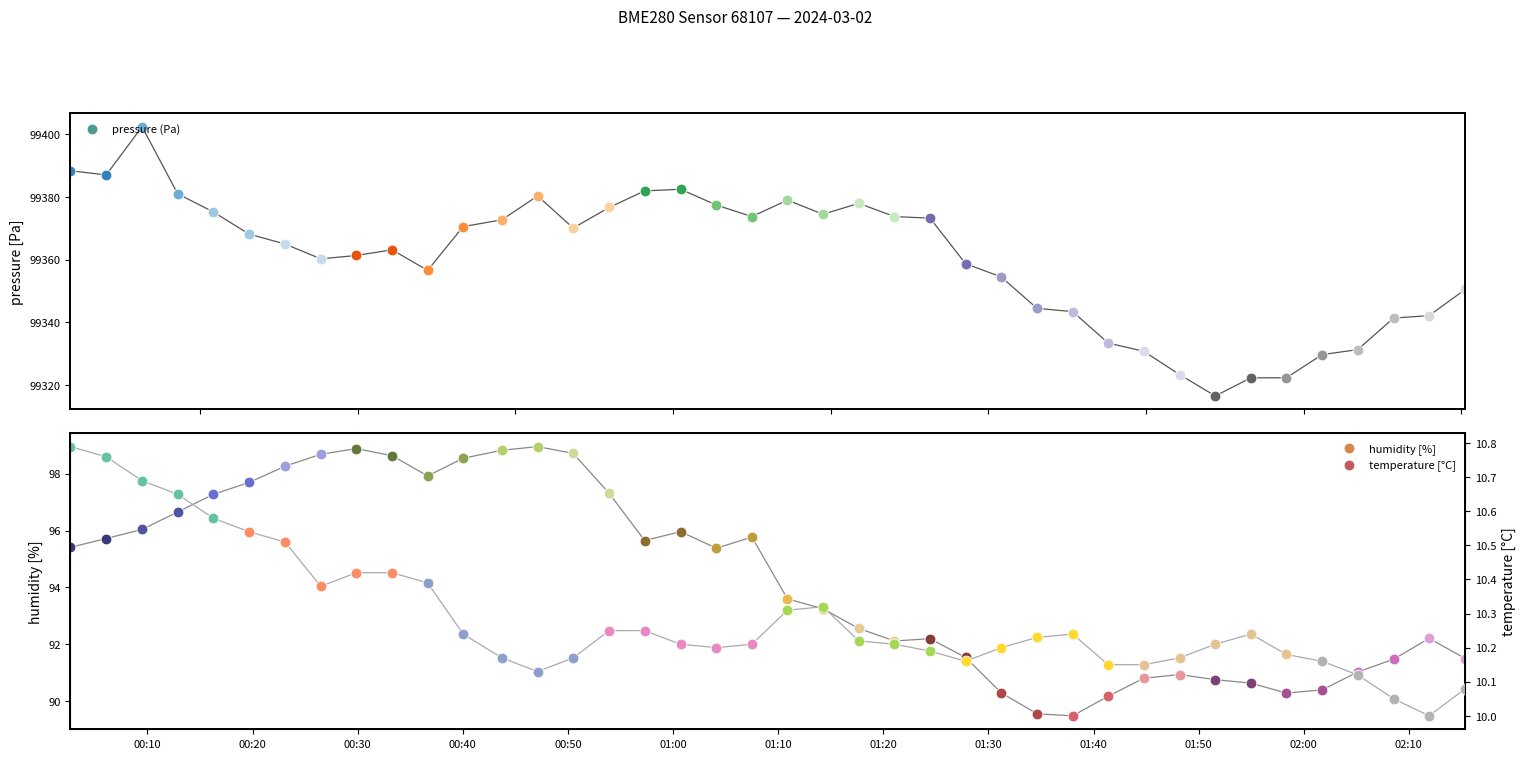

Is the value of temperature at 2024-03-02T01:04:07 greater than the value of pressure at 2024-03-02T01:54:58?

No